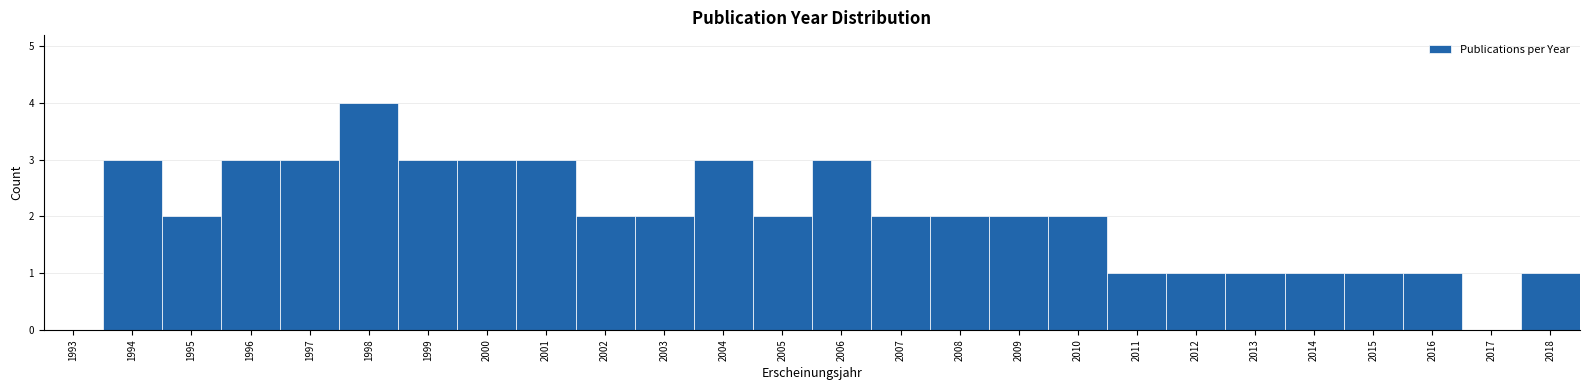

Reading right to left, what are all the values shown in this chart?

2018=1	2017=0	2016=1	2015=1	2014=1	2013=1	2012=1	2011=1	2010=2	2009=2	2008=2	2007=2	2006=3	2005=2	2004=3	2003=2	2002=2	2001=3	2000=3	1999=3	1998=4	1997=3	1996=3	1995=2	1994=3	1993=0